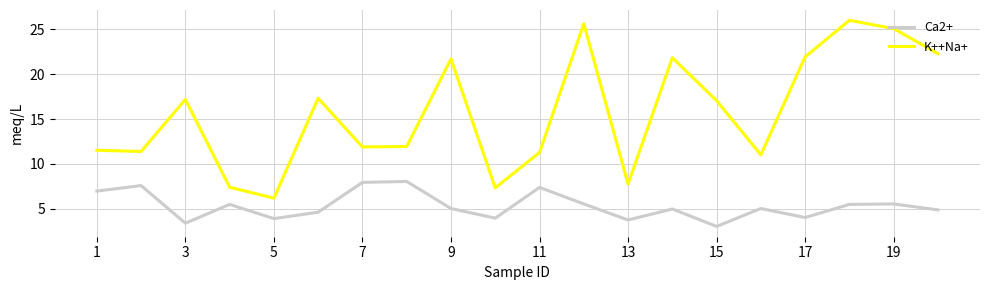

What is the lowest value of the K++Na+ series?

6.2